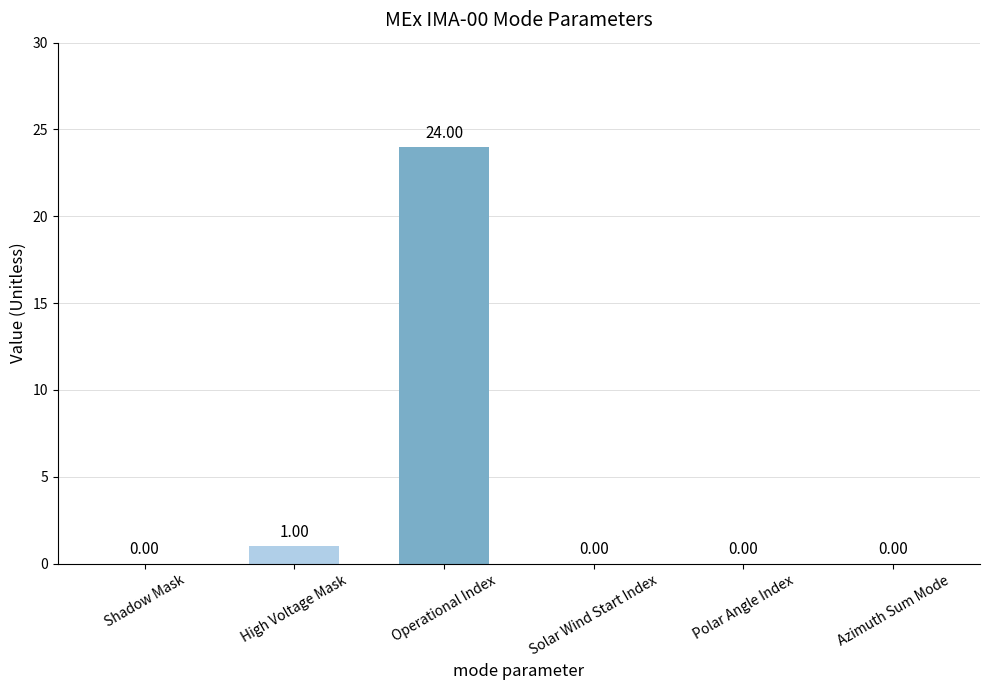

What is the sum of the values at Operational Index and Solar Wind Start Index?

24